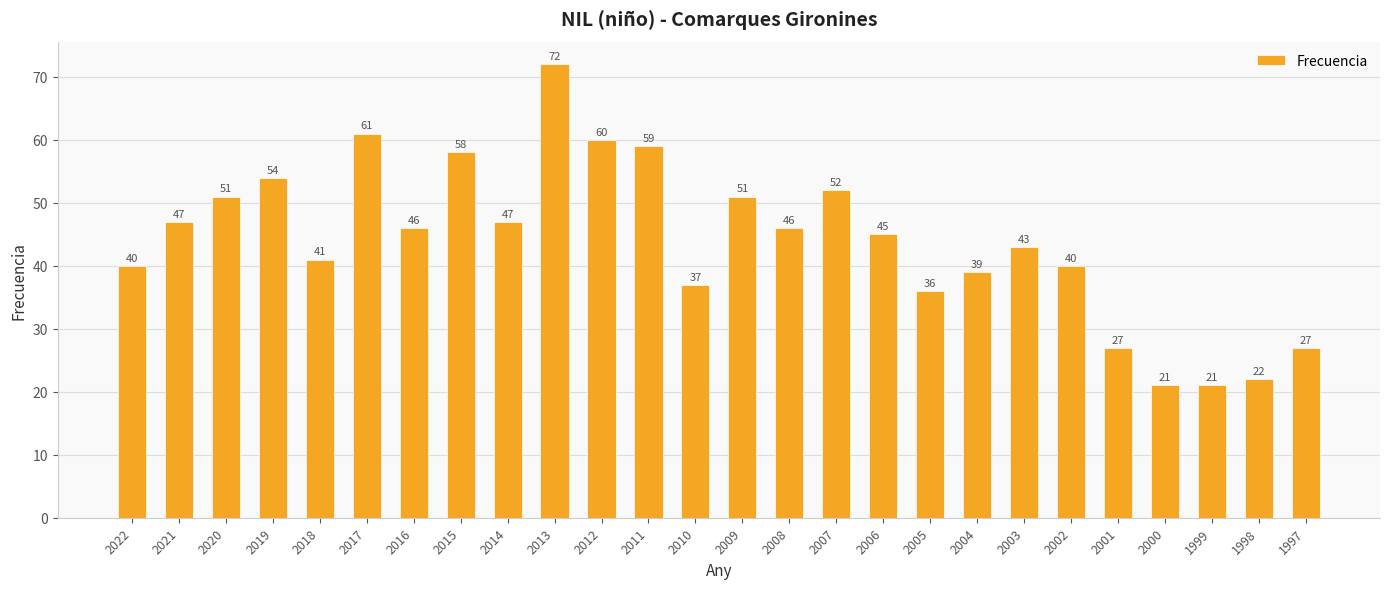

Read the value at 2006.

45